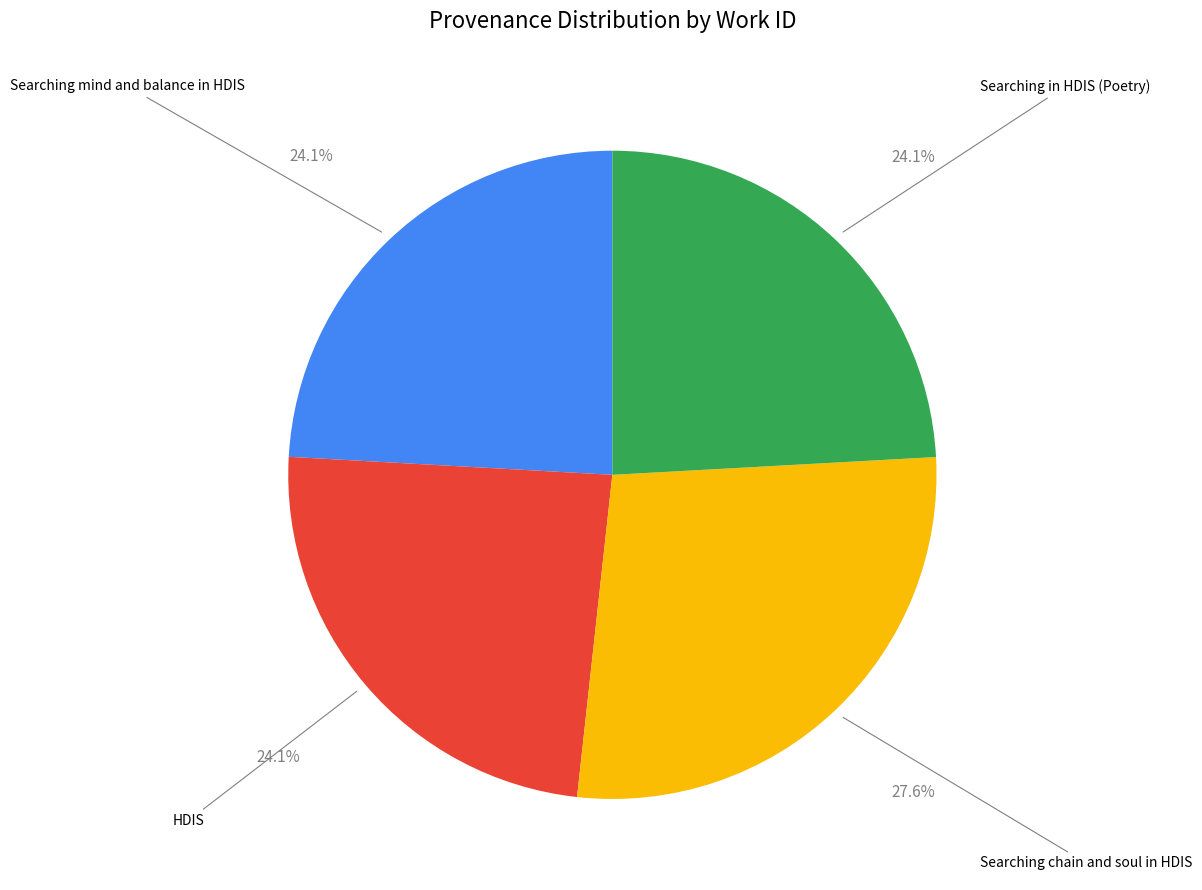

What is the largest slice in the pie chart?

Searching chain and soul in HDIS